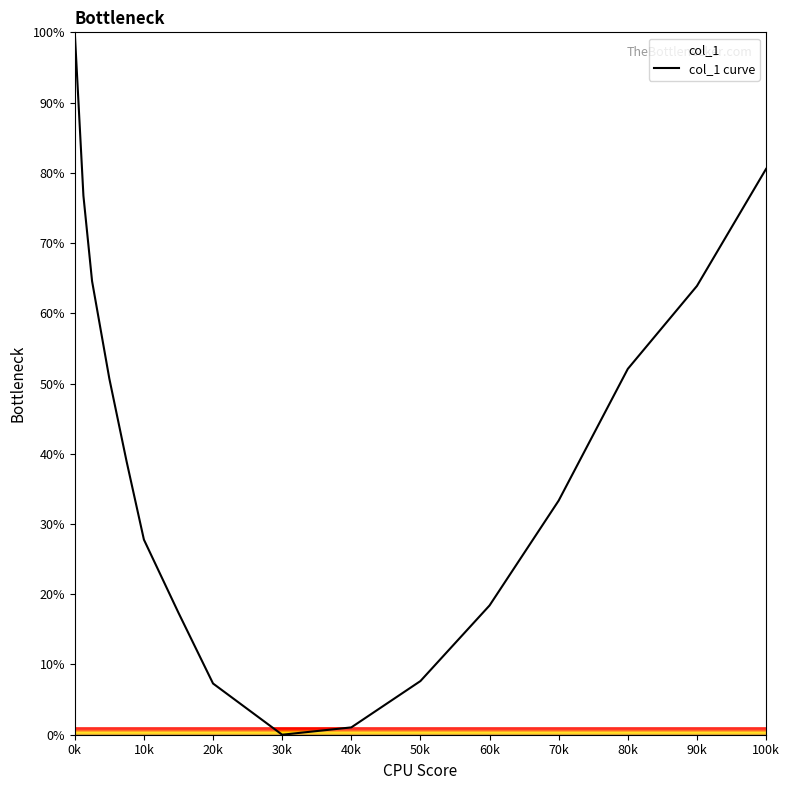

Which category has the lowest value across all series?

30k